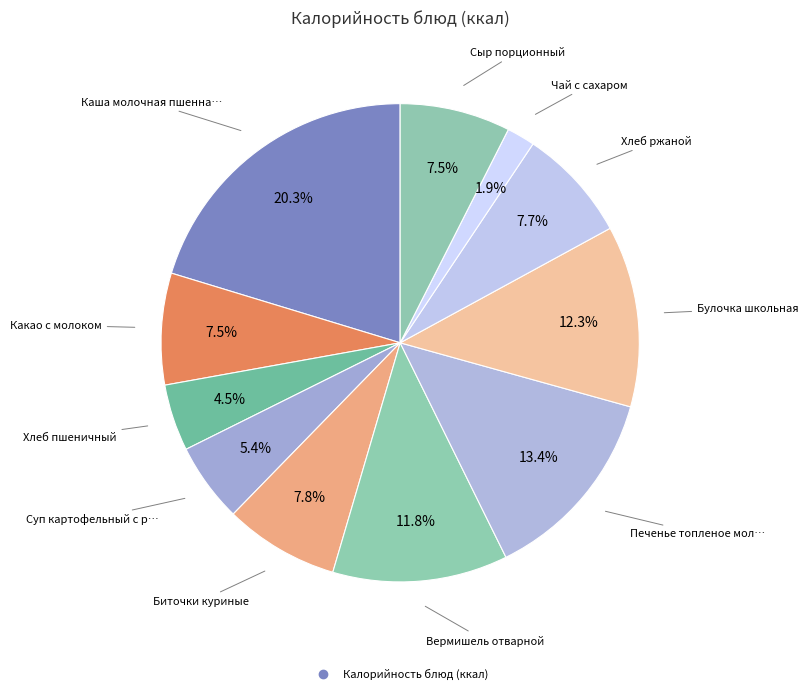

To the nearest percent, what is the average slice percentage?

9%